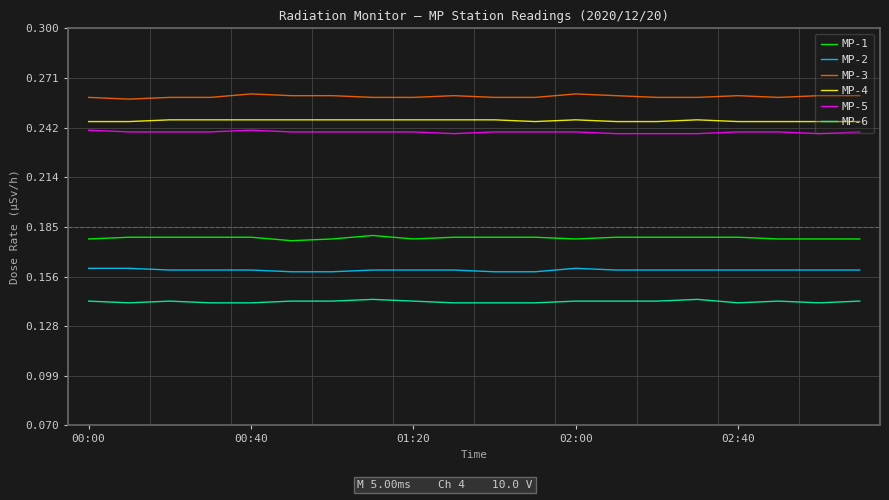

True or false: MP-2 and MP-3 cross at least once.

False